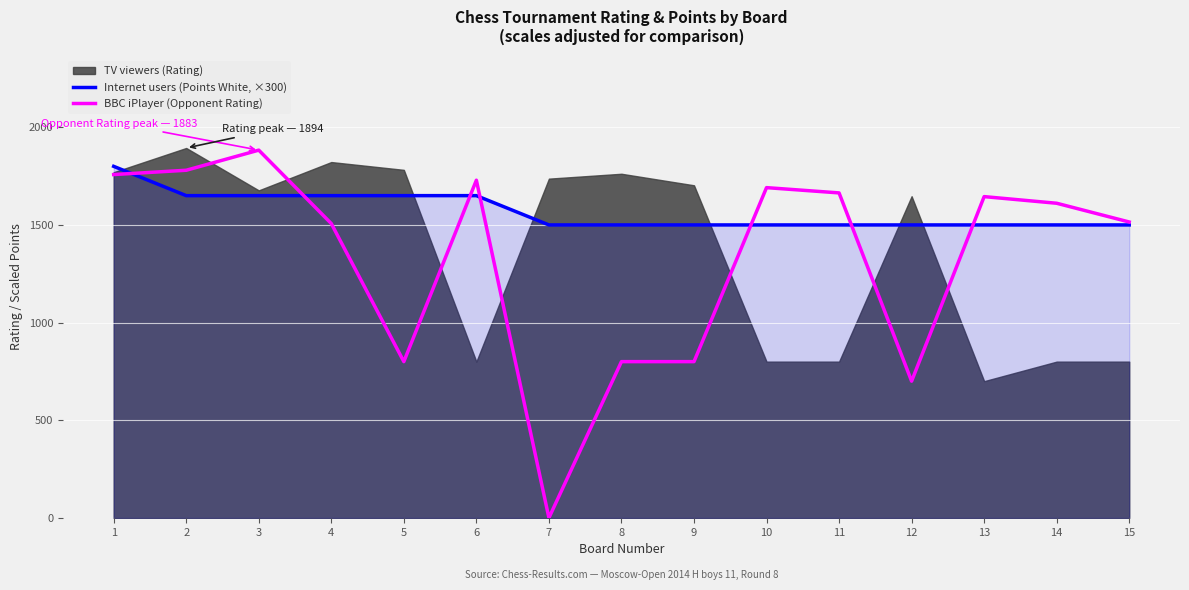

True or false: Internet users (Points White, ×300) has a value of 1650 at 6.

True